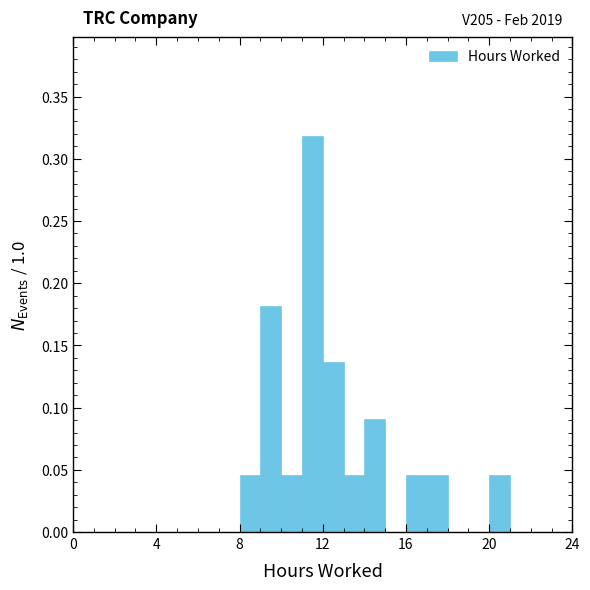

Read against the x-axis, roughly where is the centre of the tallest bar?

11.5